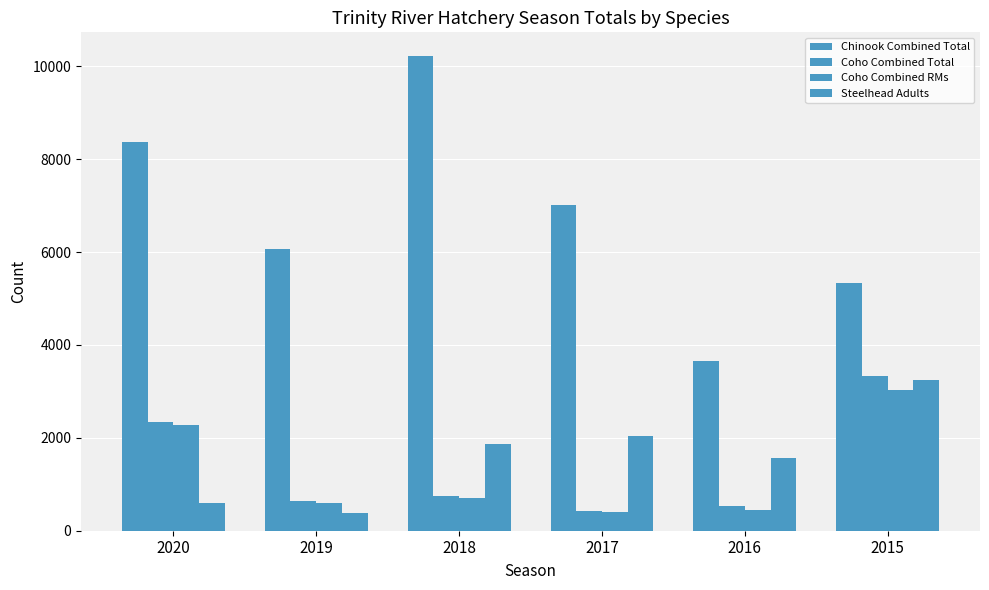

Rank the categories by Chinook Combined Total value from highest to lowest.

2018, 2020, 2017, 2019, 2015, 2016